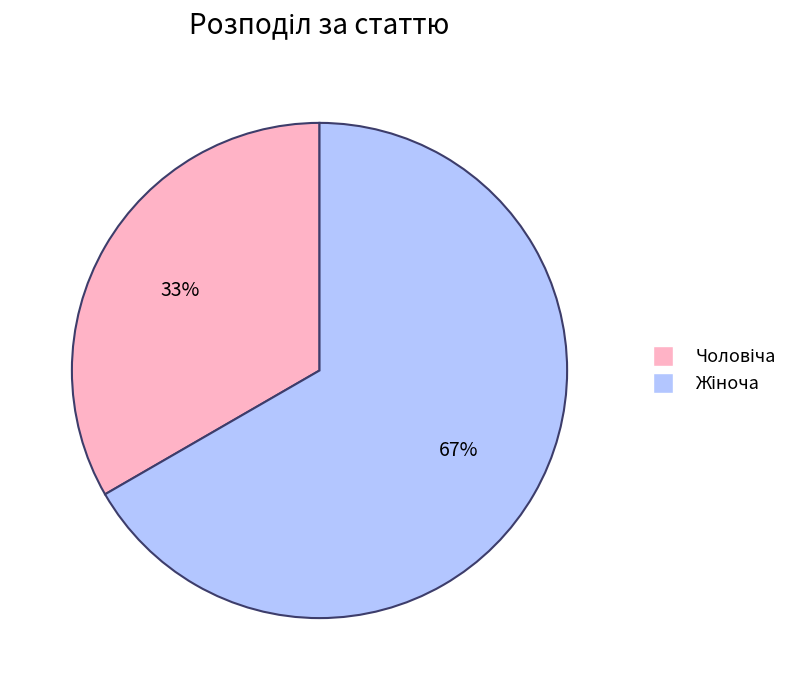

Is there a majority slice in this chart?

Yes